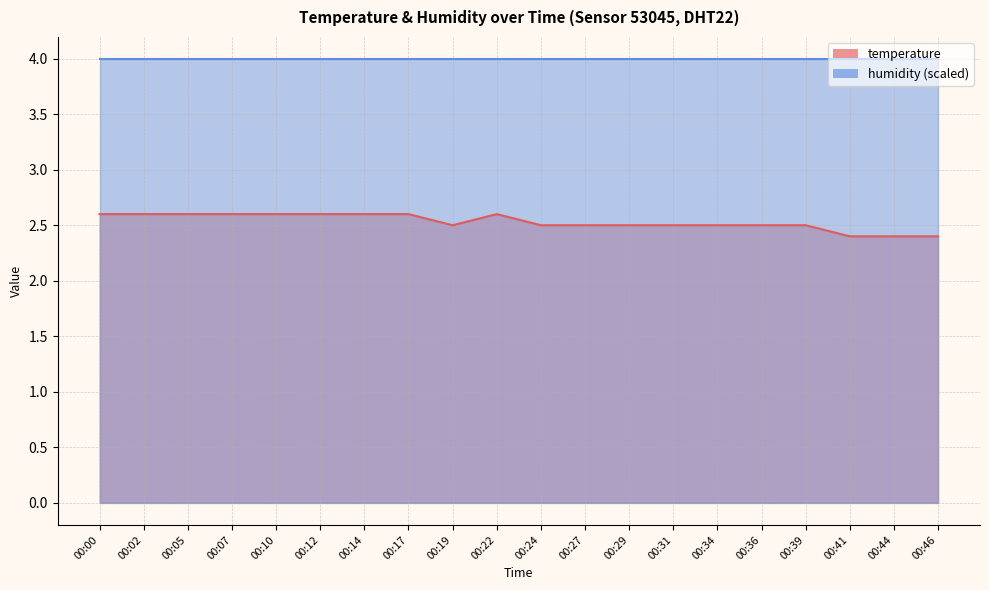

The chart shows a value of 0.8 at 00:27. True or false?

False